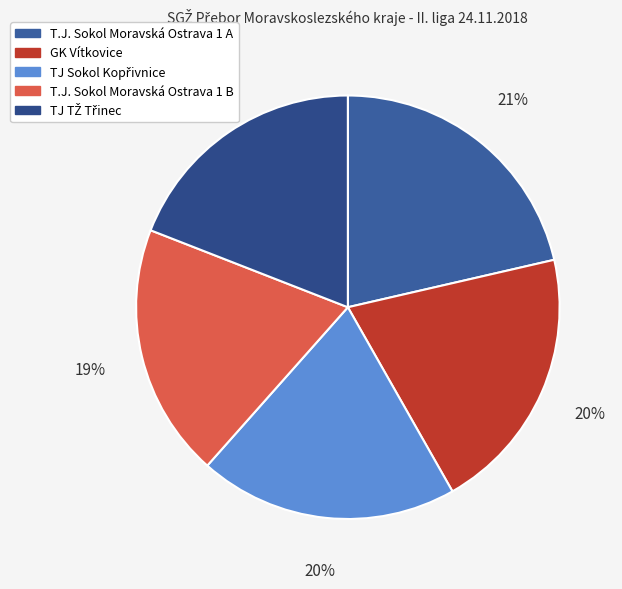

What percentage do T.J. Sokol Moravská Ostrava 1 A and GK Vítkovice together represent?

41.8%